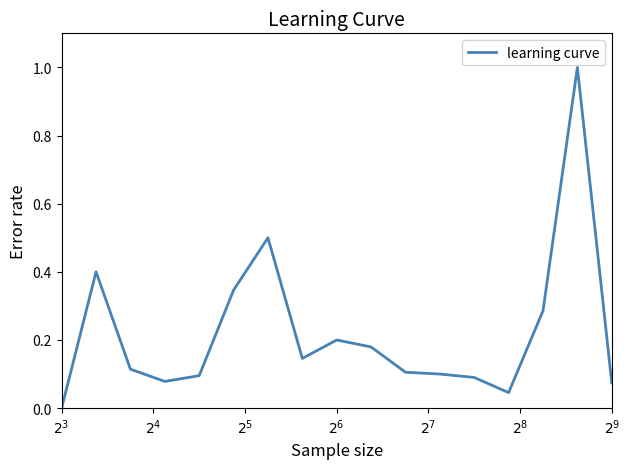

How many lines are shown in the chart?

1